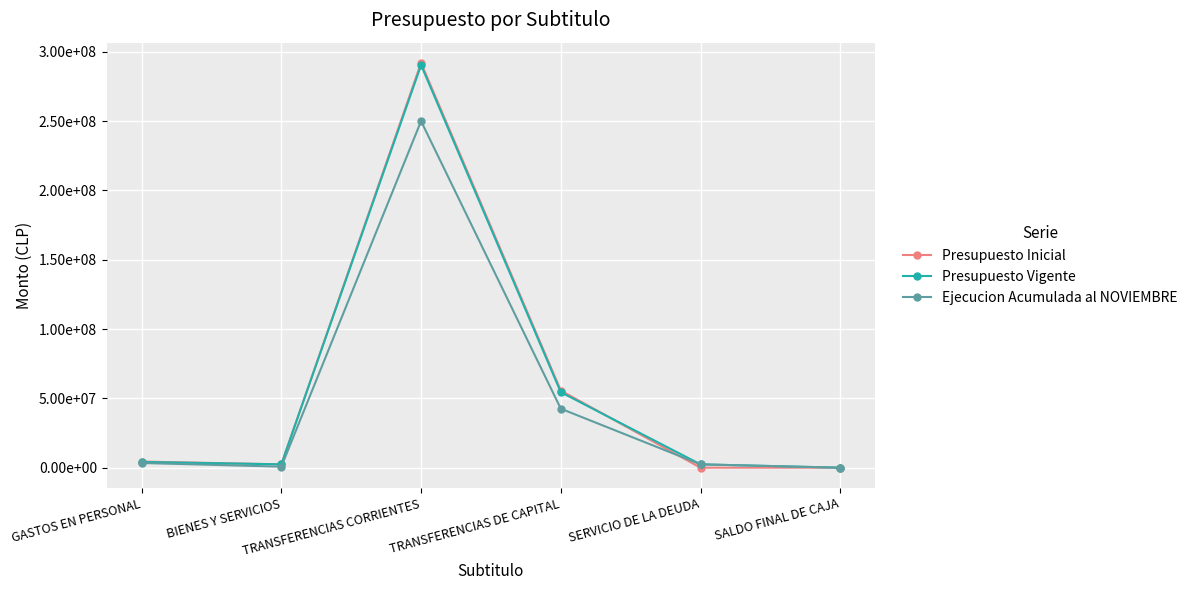

Which series has the largest range (max minus min)?

Presupuesto Inicial